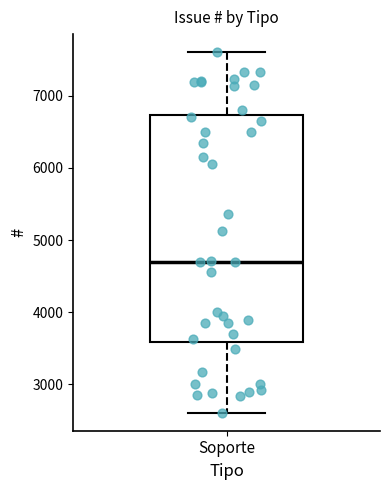

Transcribe this box plot: give where the median line is, the range the box spans, and where the two whiskers end, as read against the y-axis. The values are not printed on the chart, so give them approximately, as read against the axis.

median 4700, box 3600 to 6700, whiskers 2600 to 7600